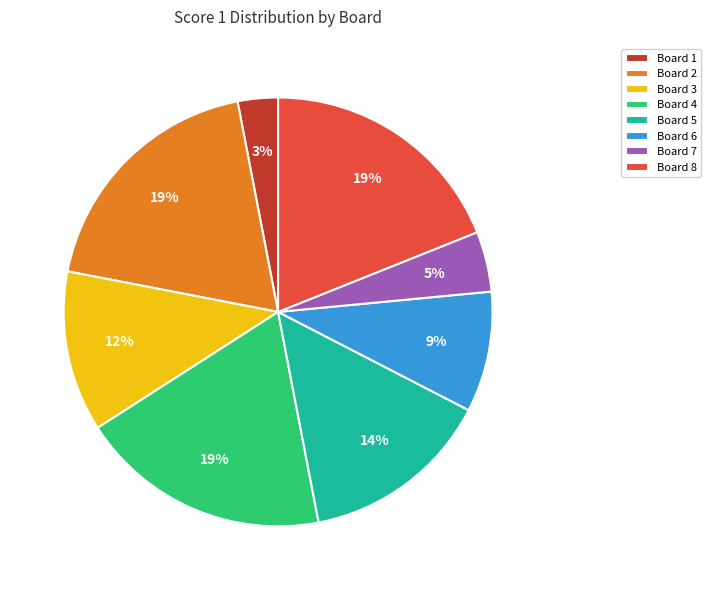

Between Board 2 and Board 1, which is larger?

Board 2